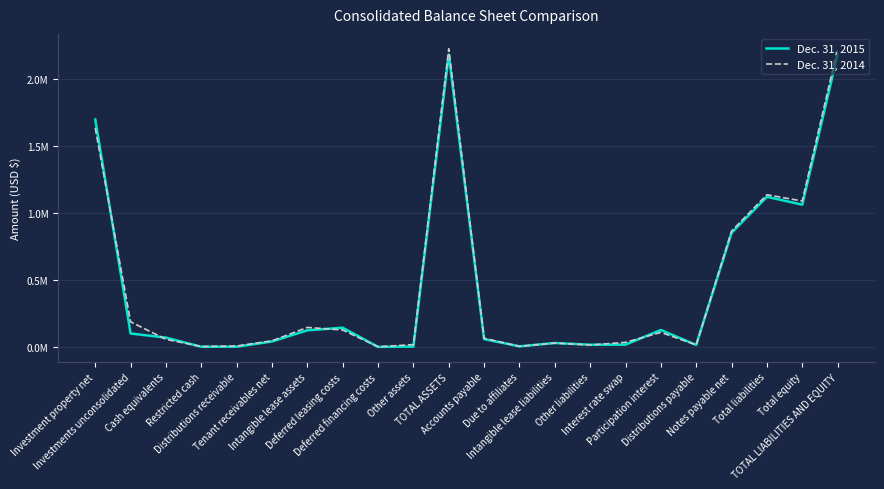

Which category has the highest value in the Dec. 31, 2014 series?

TOTAL ASSETS